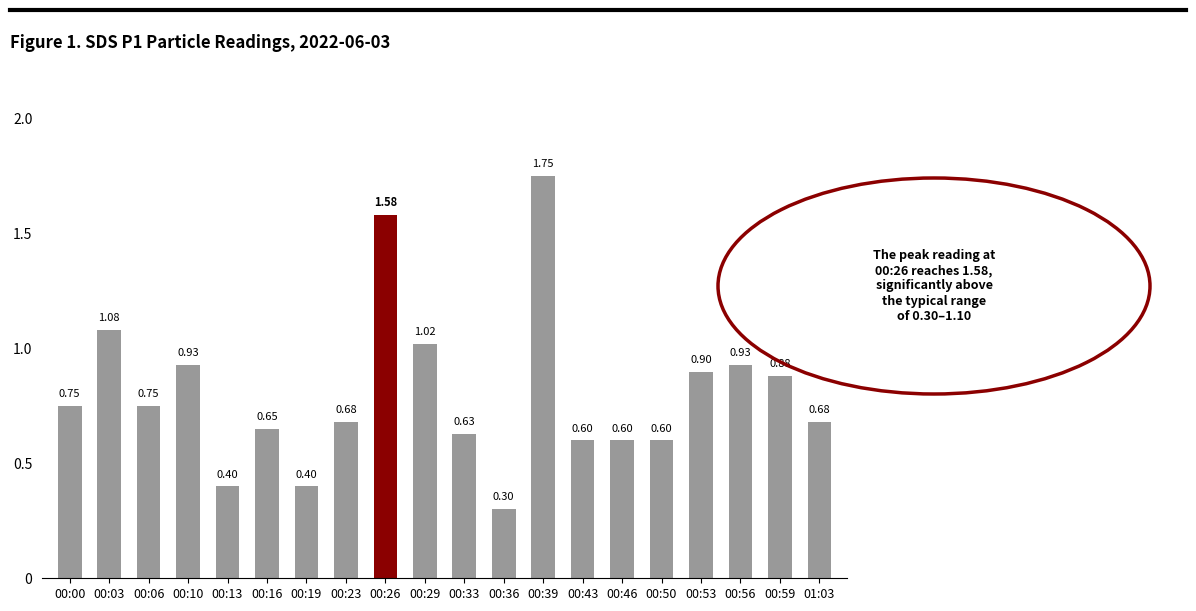

What is the change in value from 00:00 to 00:59?

+0.1